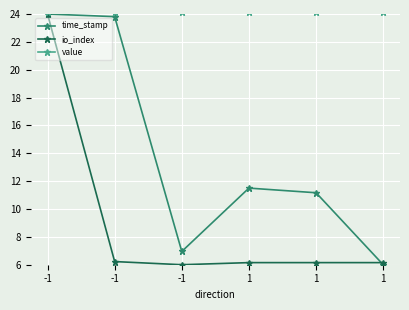

True or false: time_stamp and value cross at least once.

False